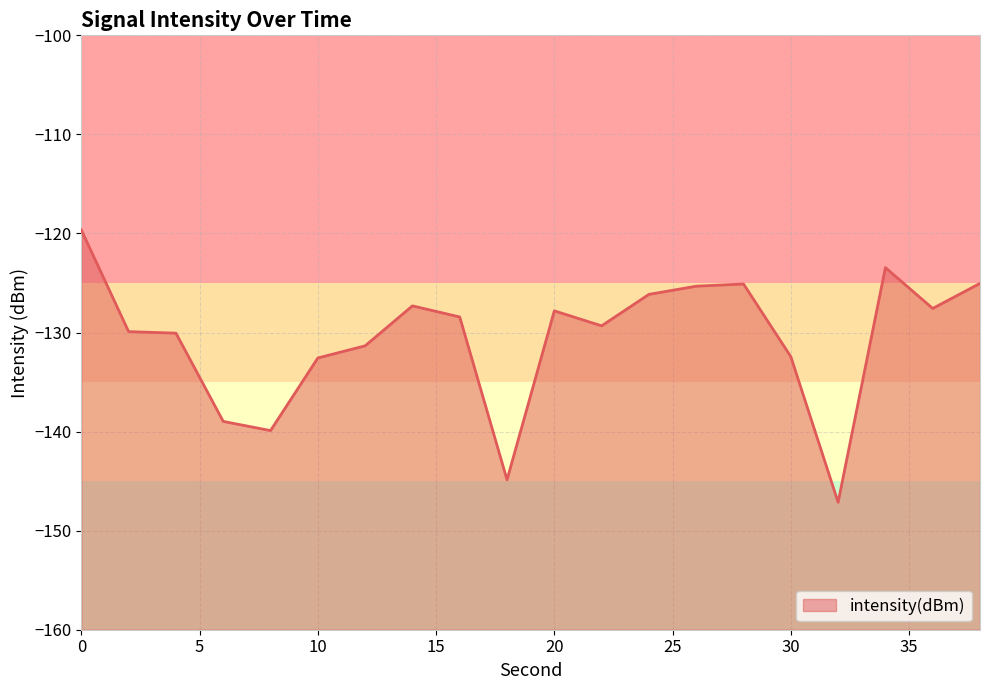

What is the value of the 11th point from the left?

-127.8